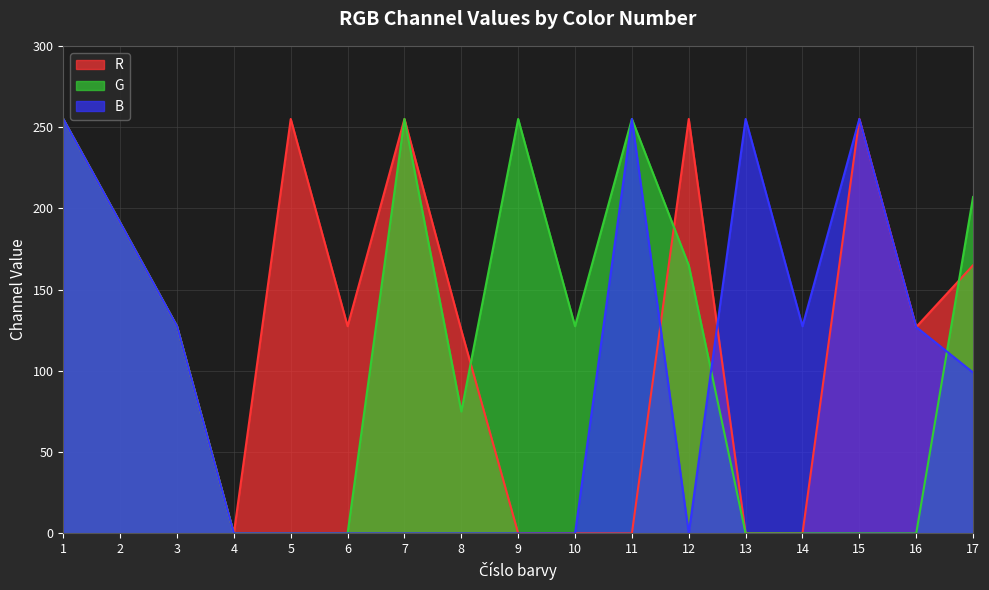

Which series changed the most between 11 and 12?

R